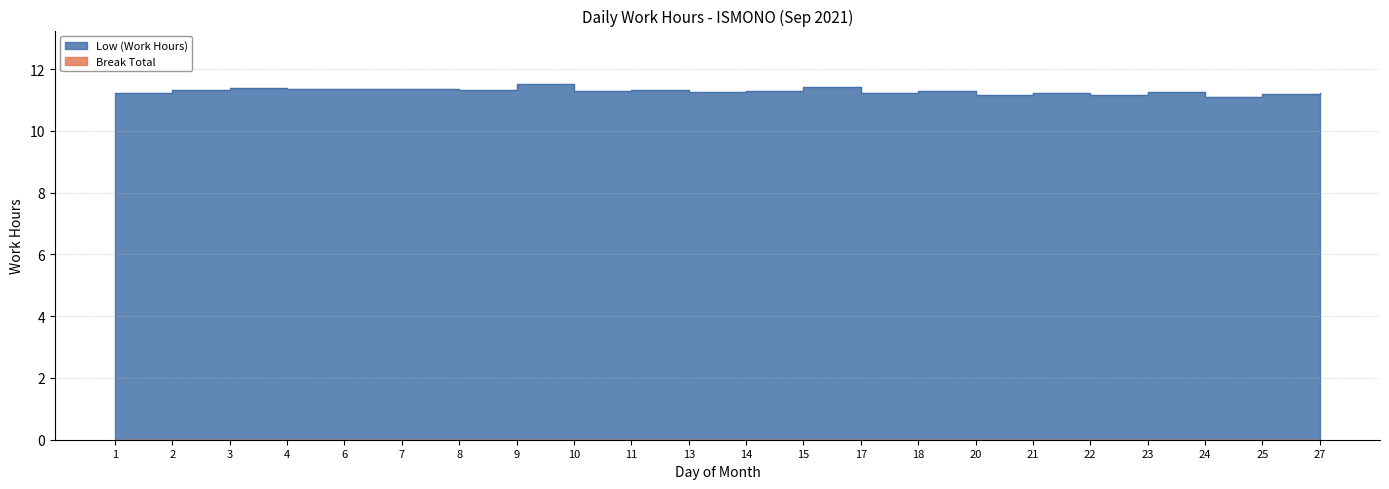

What is the greatest value displayed?

11.5